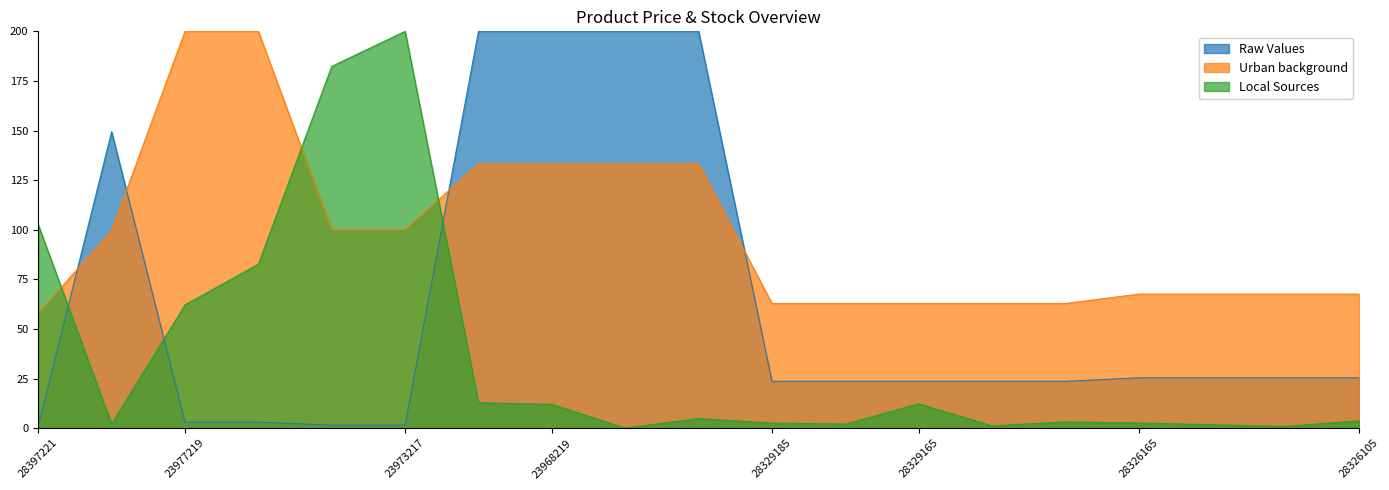

What is the value of the Local Sources point at the 15th from the left?

3.1